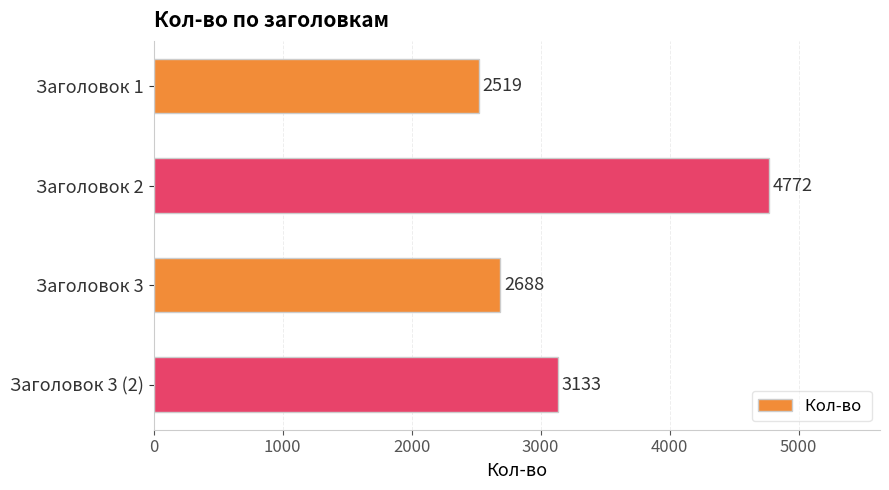

List the labels in order of value, smallest first.

Заголовок 1, Заголовок 3, Заголовок 3 (2), Заголовок 2